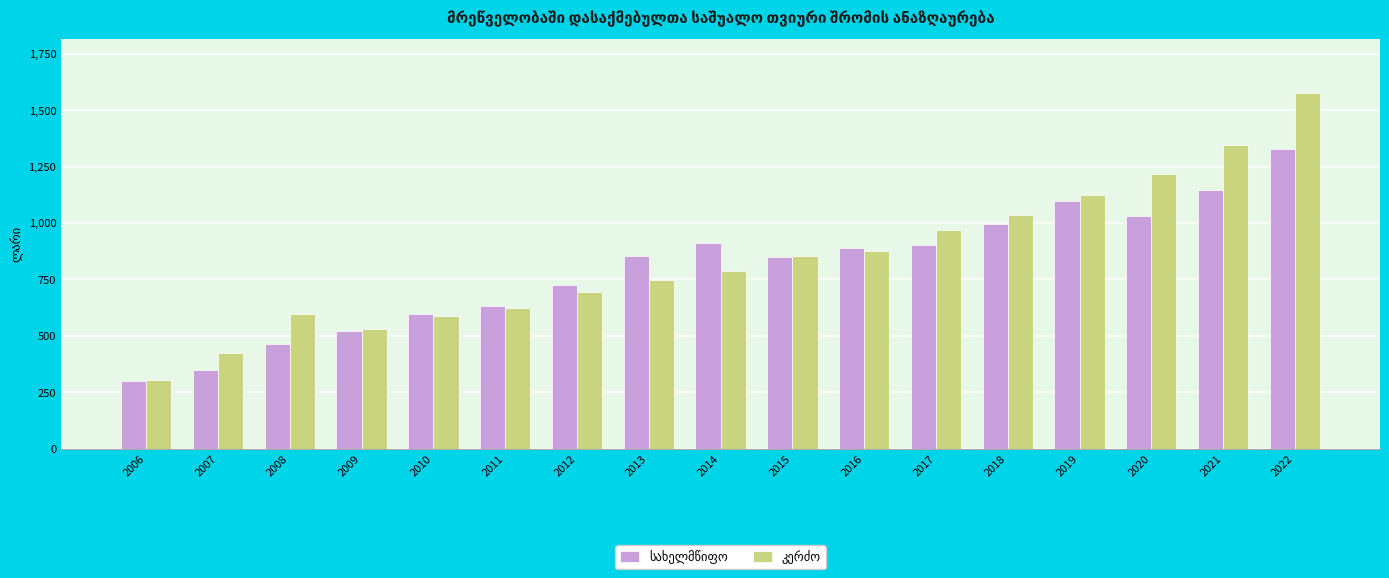

What is the minimum value shown in the chart?

300.1